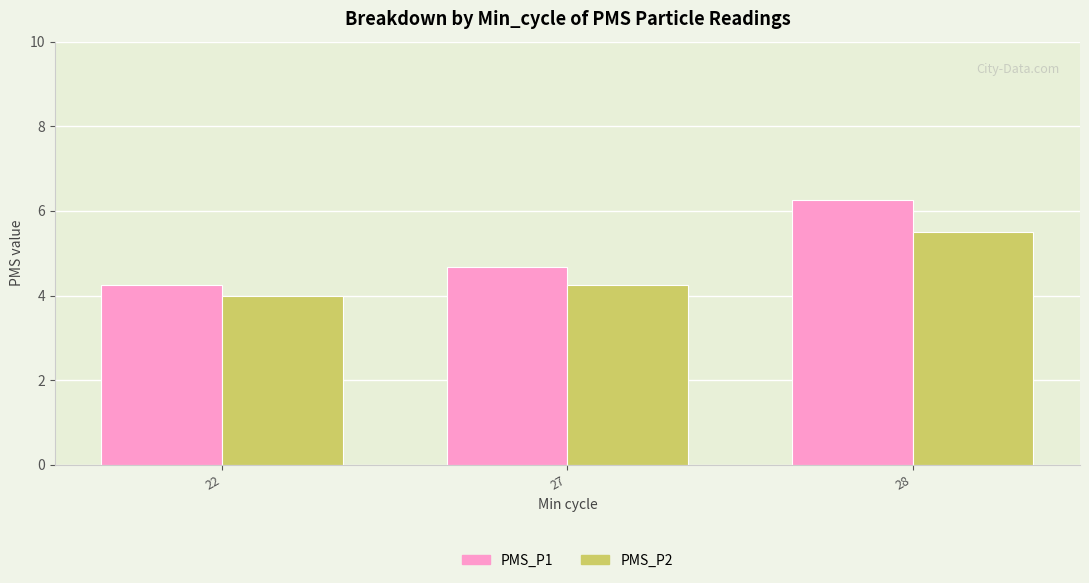

What is the sum of the PMS_P1 values at 27 and 28?

10.9